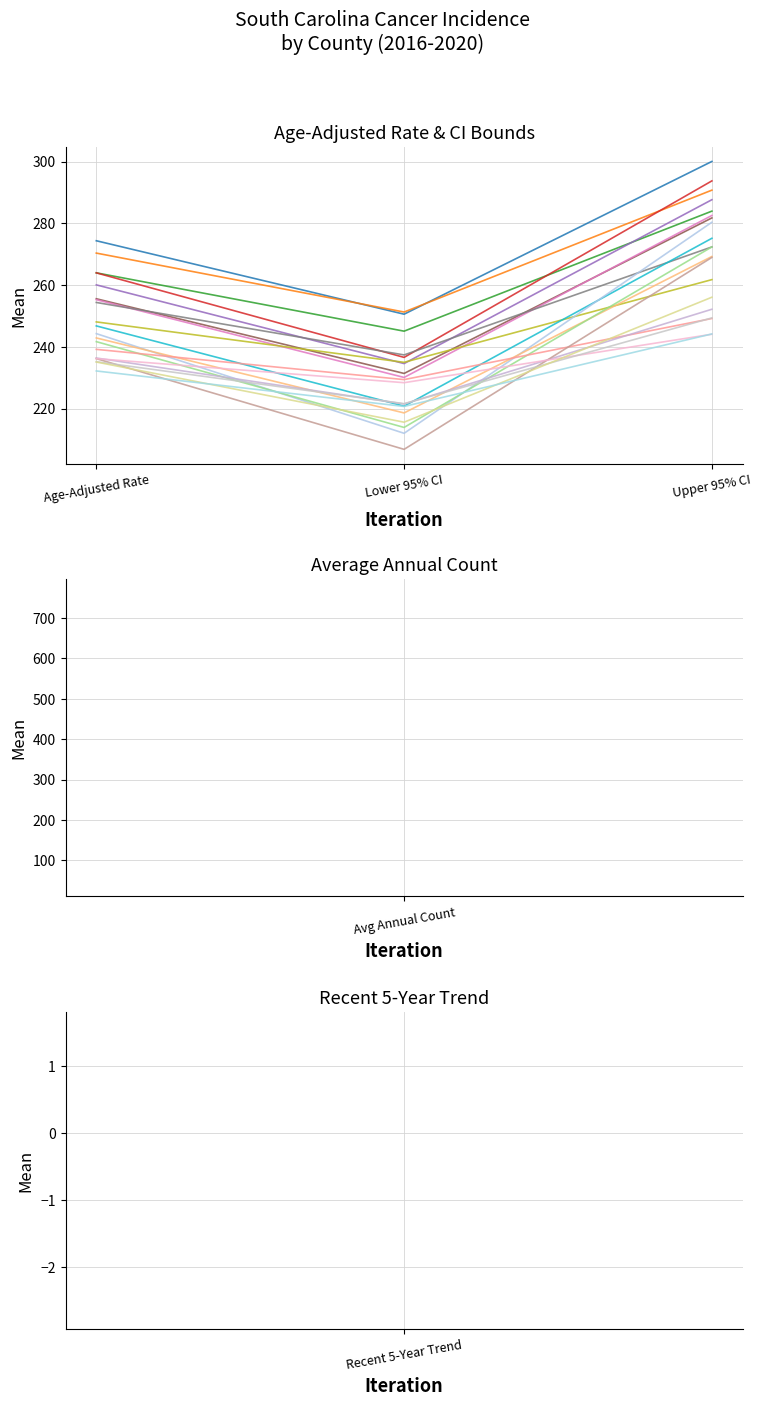

True or false: Lower 95% CI has a value of 215.6 at Chesterfield.

True